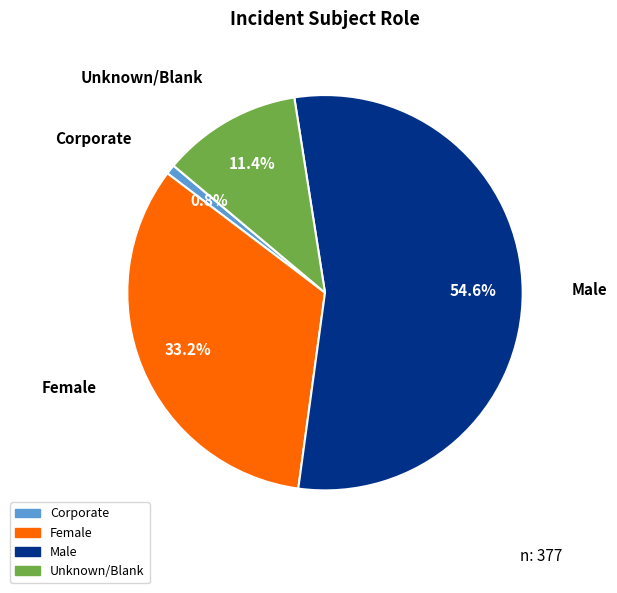

Rank the categories by value from lowest to highest.

Corporate, Unknown/Blank, Female, Male